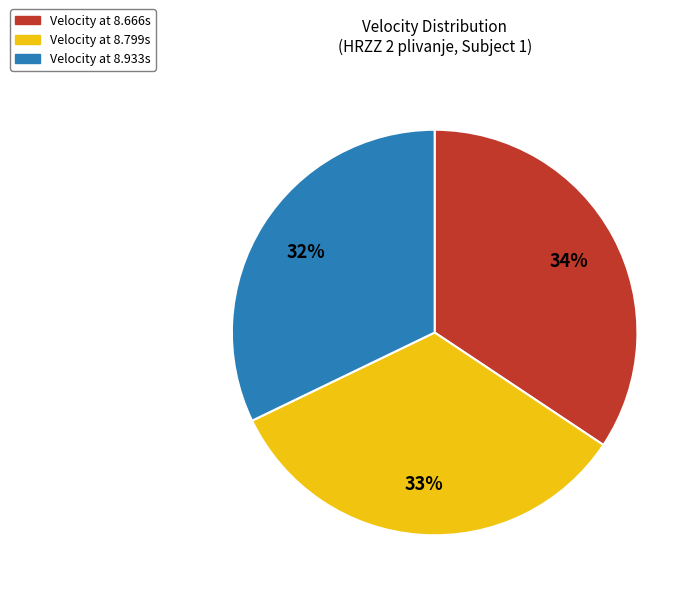

To the nearest percent, what is the difference between the largest and smallest slice percentages?

2%